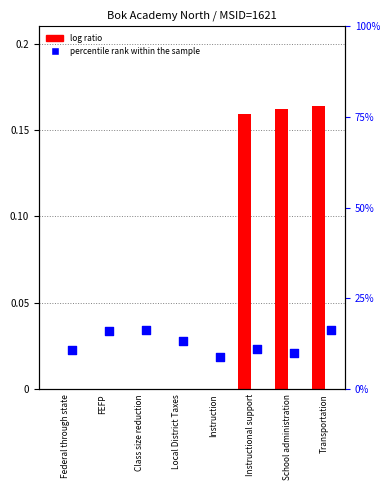

Which series has the largest total across all categories?

percentile rank within the sample